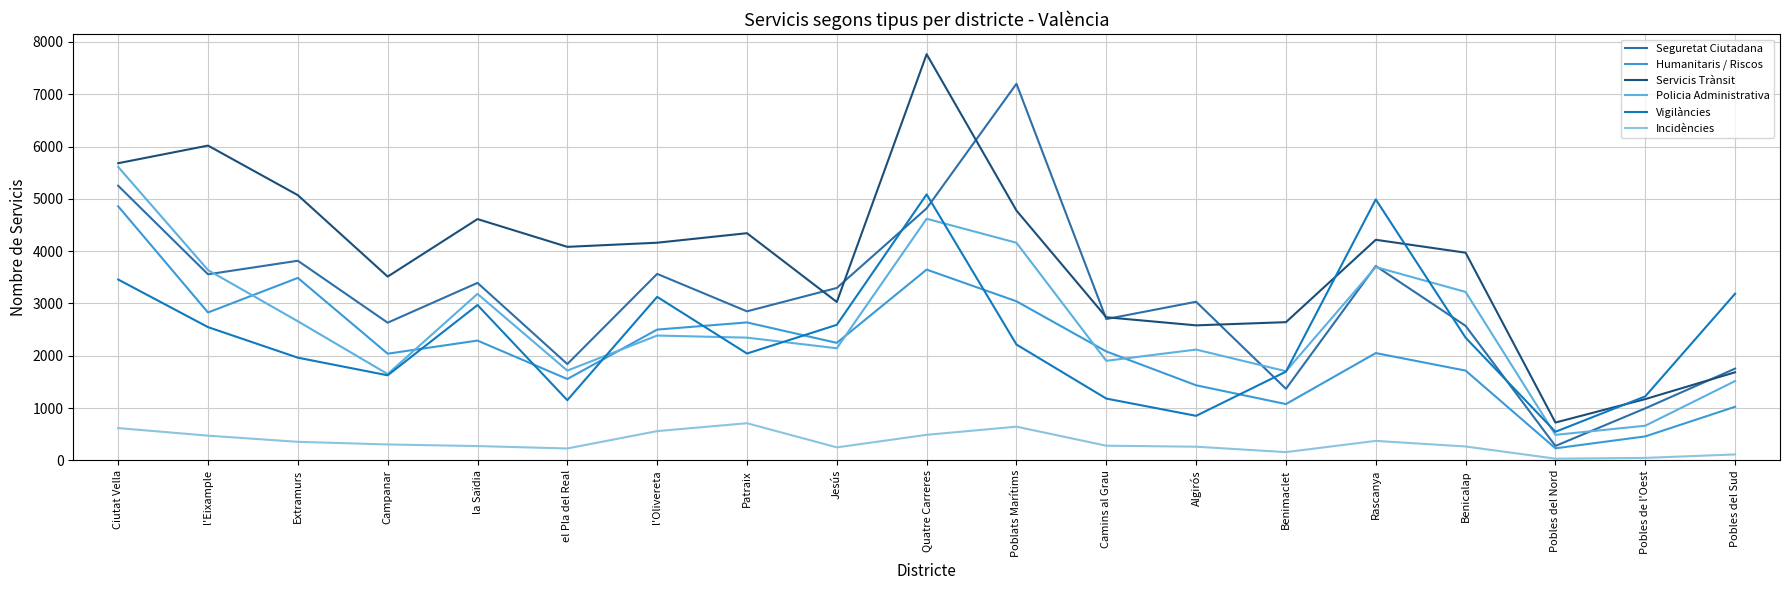

How many times do Policia Administrativa and Seguretat Ciutadana cross each other?

5